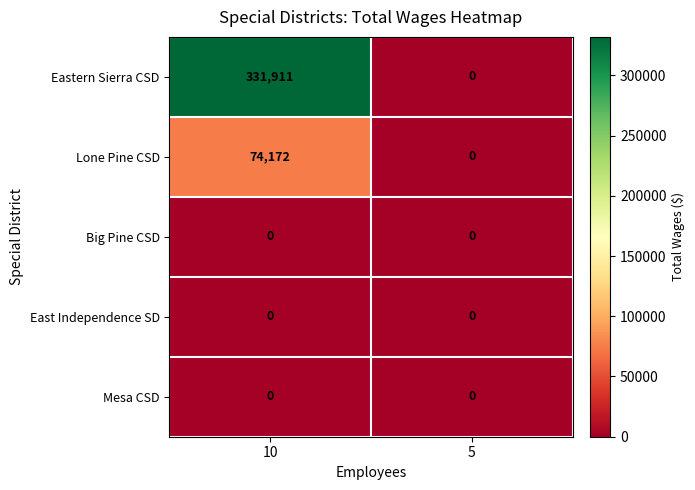

Which series has the largest range (max minus min)?

Eastern Sierra CSD